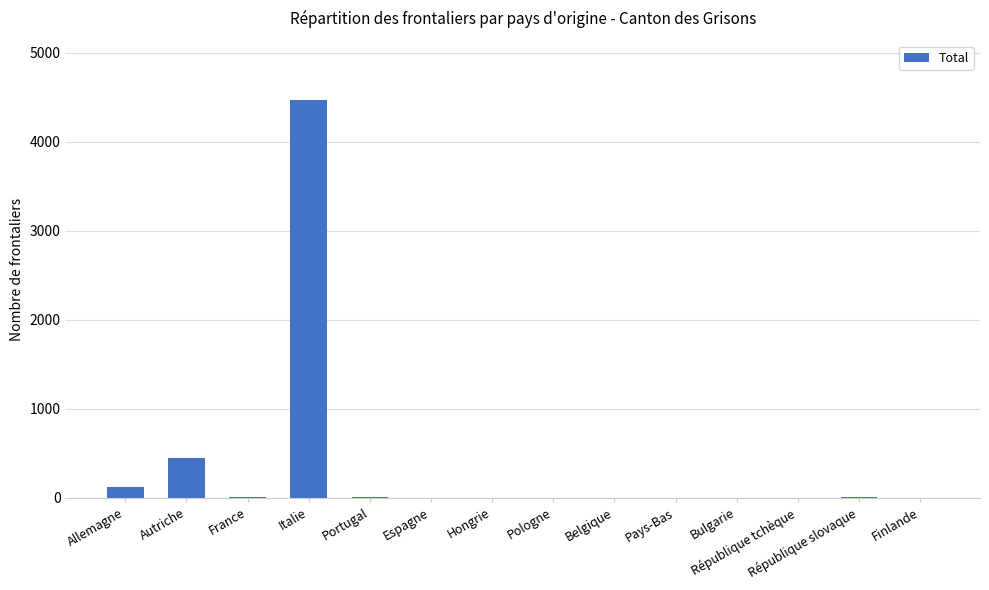

True or false: the data shows 449 at Autriche.

True